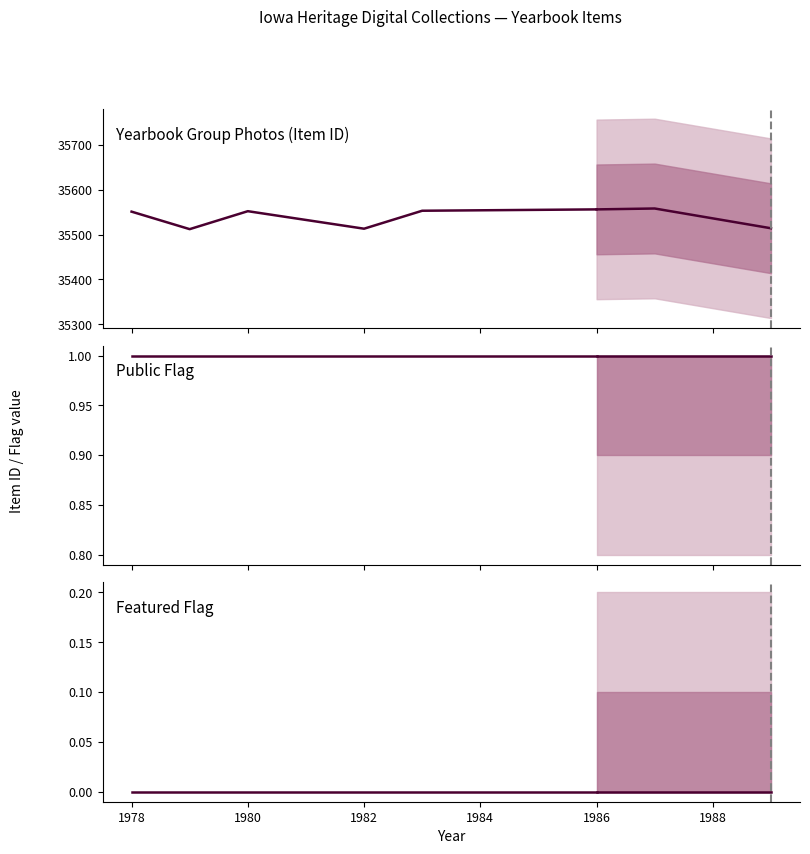

At which category does Yearbook Group Photos (Item ID) reach its first local peak?

1980